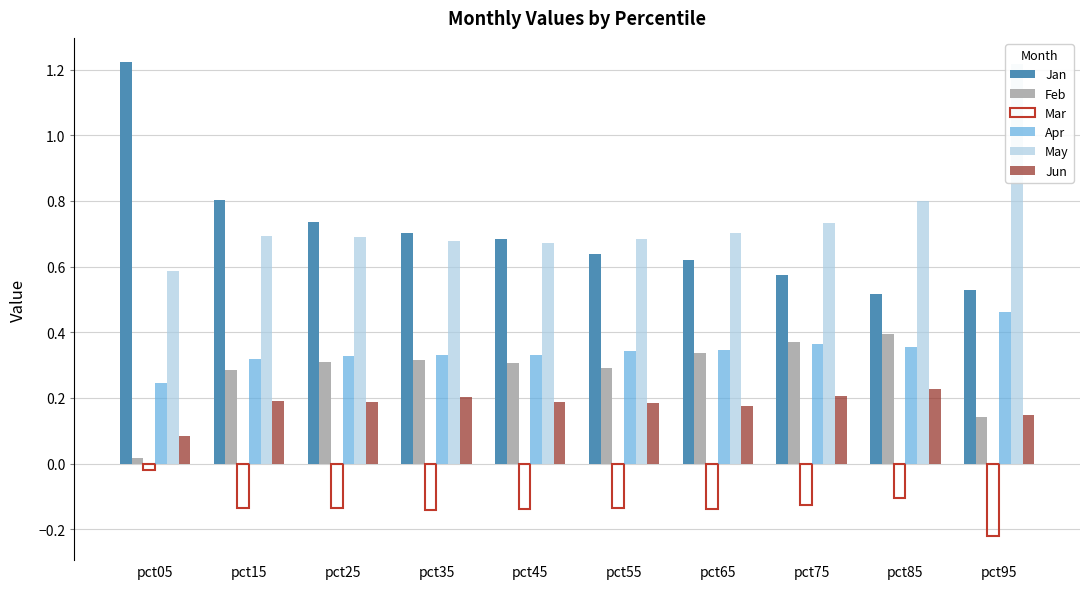

Which series changed the most between pct15 and pct25?

Jan